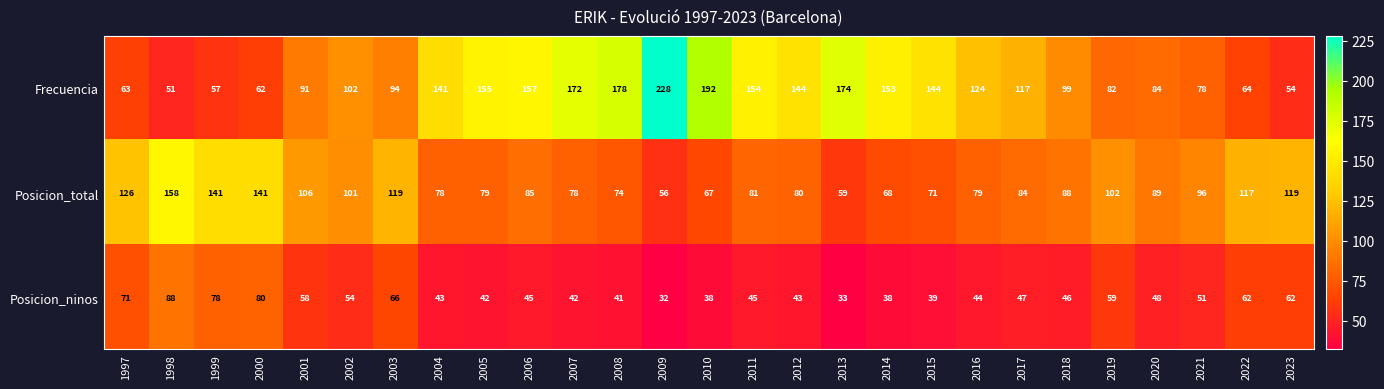

What is the difference between the maximum and minimum values in the Frecuencia series?

177